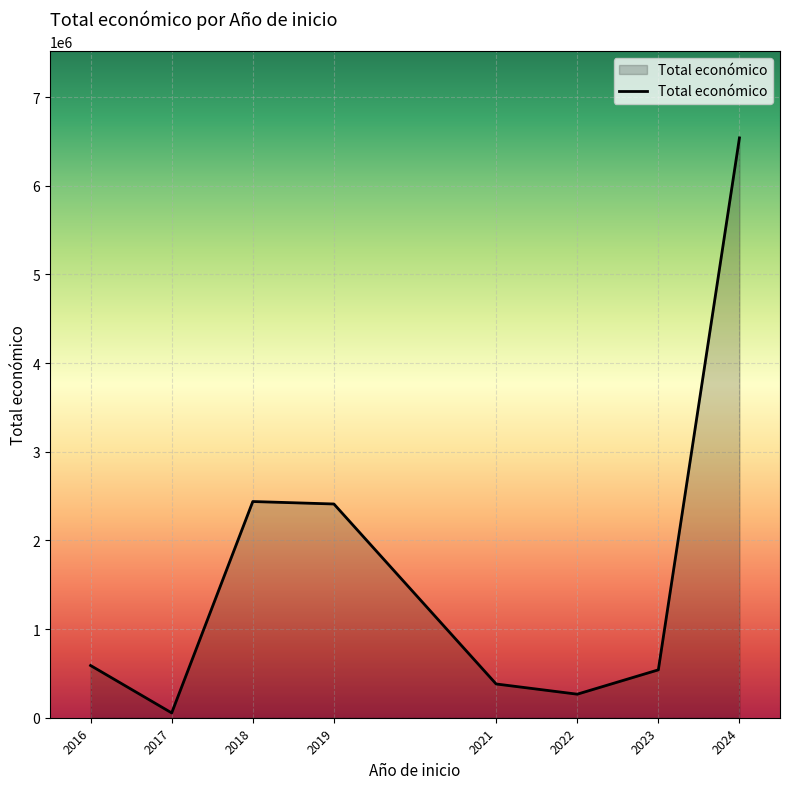

How many distinct data groups are displayed?

1